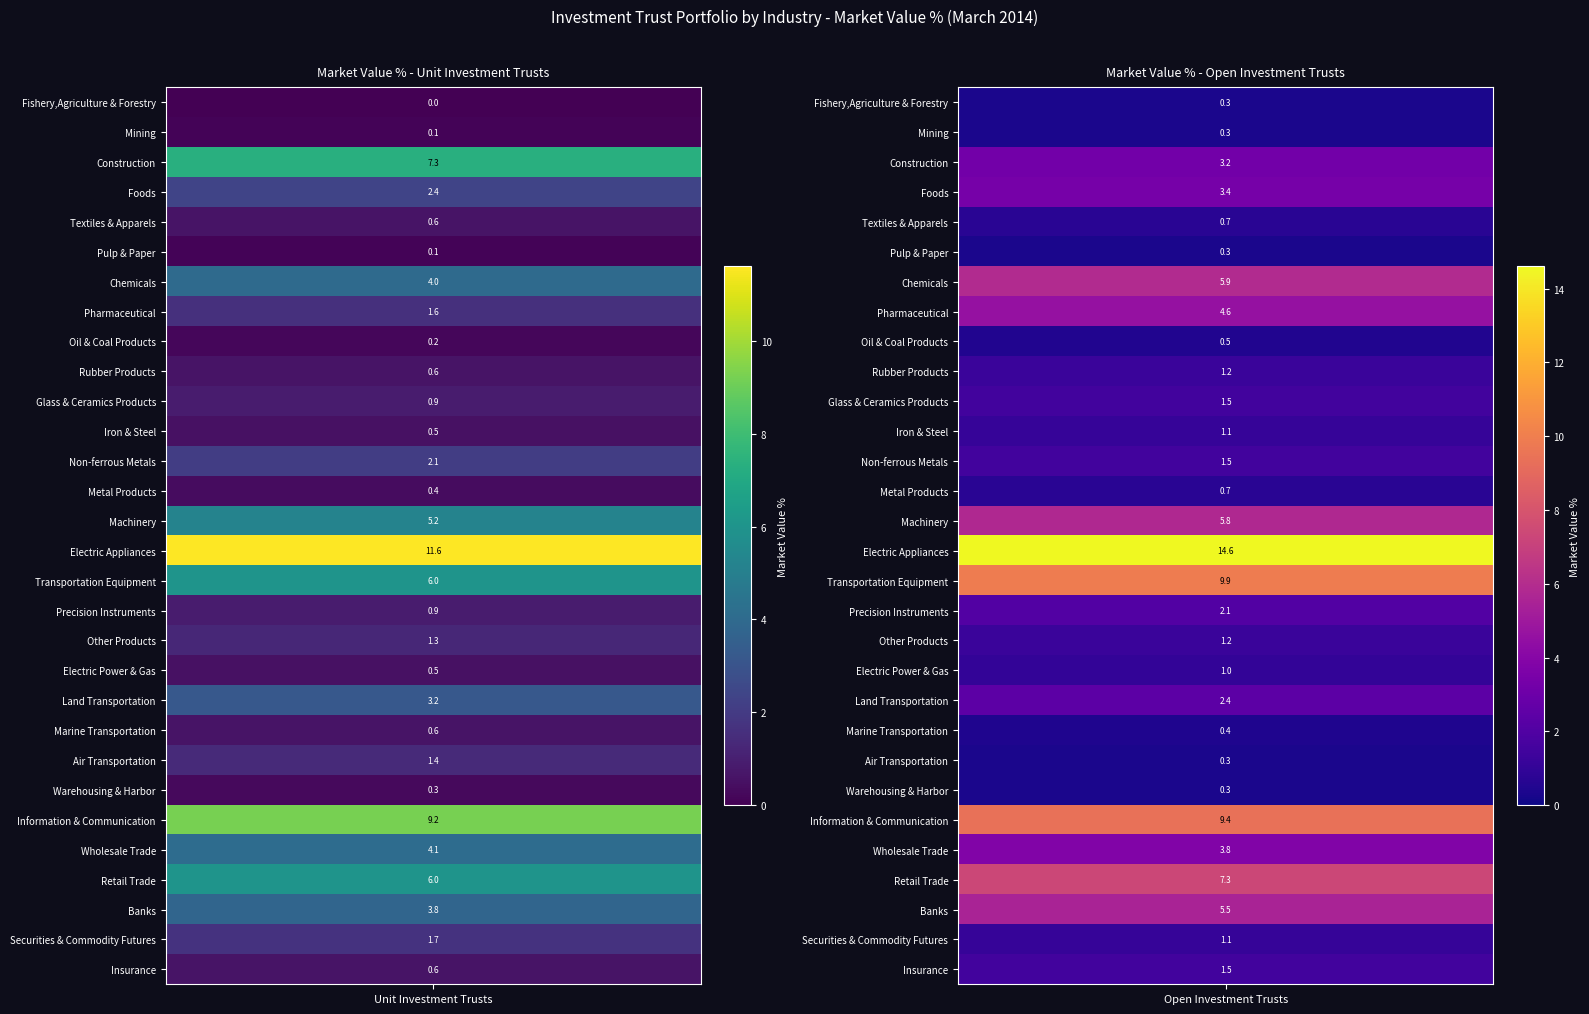

The Electric Appliances series shows 11.6 at 0. True or false?

True